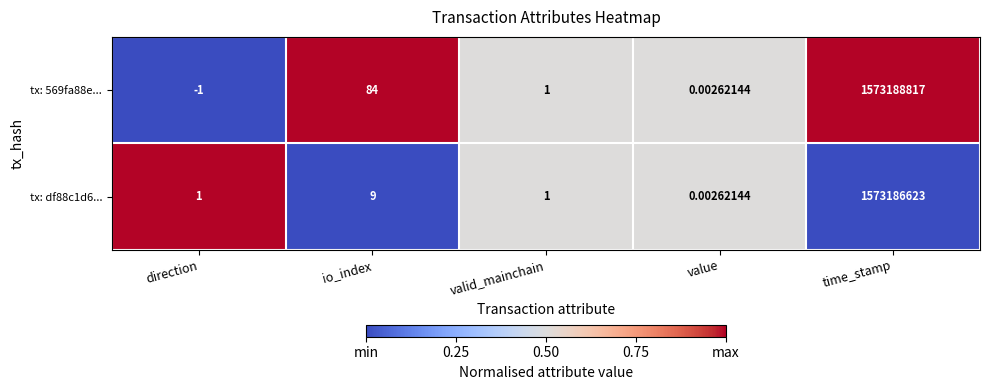

Rank the series by their maximum value, from lowest to highest.

tx: df88c1d6..., tx: 569fa88e...